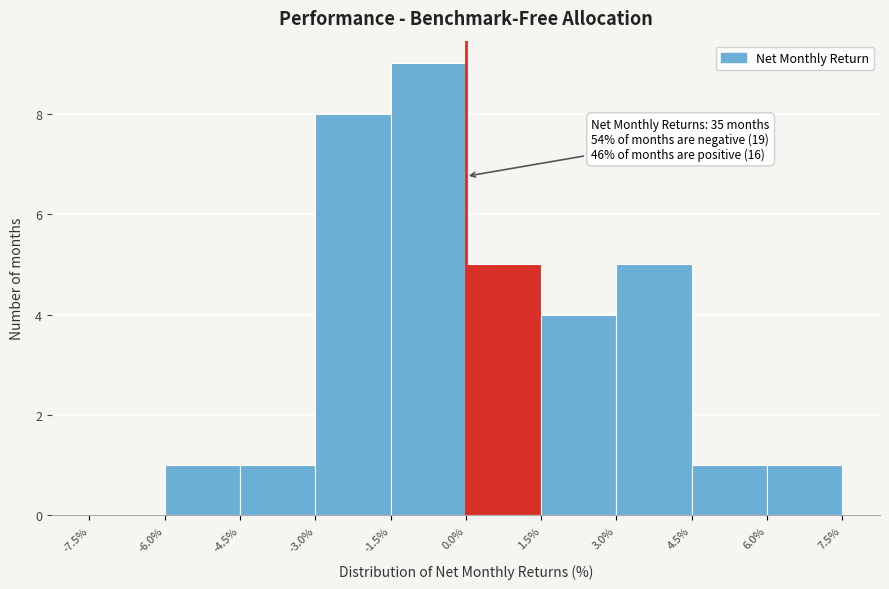

Over which range of the x-axis is the bar tallest?

-1.5% to 0.0%